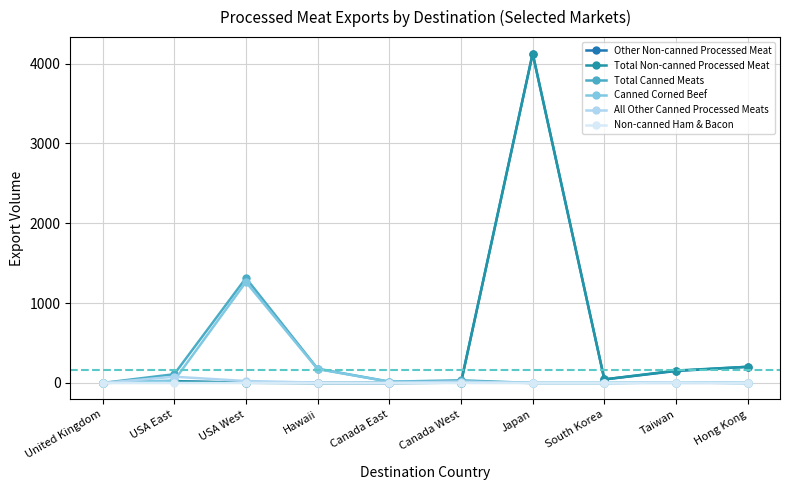

At how many categories does at least one series exceed 2031?

1